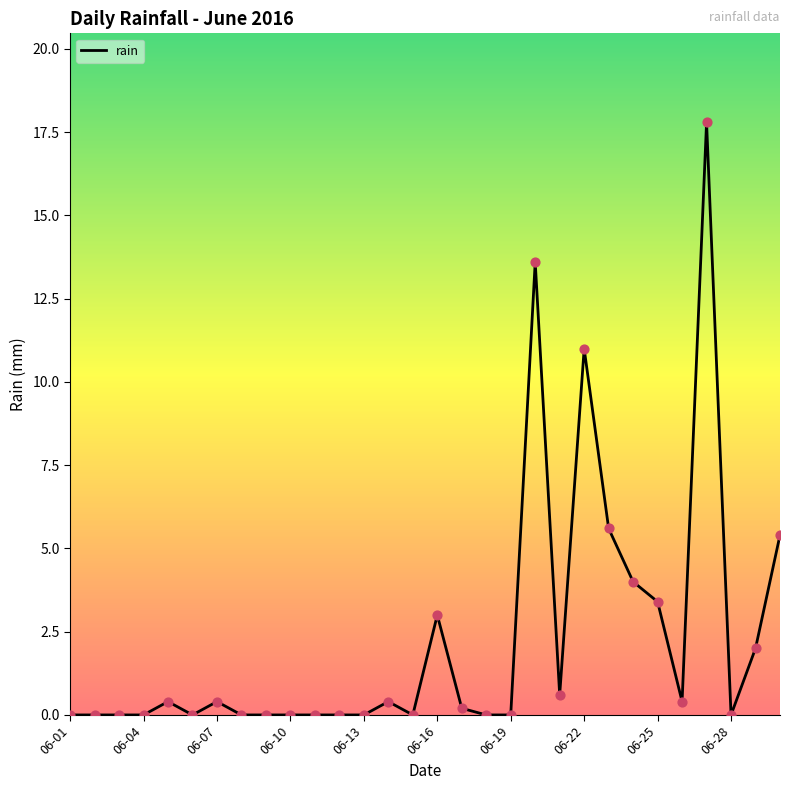

What is the greatest value displayed?

17.8